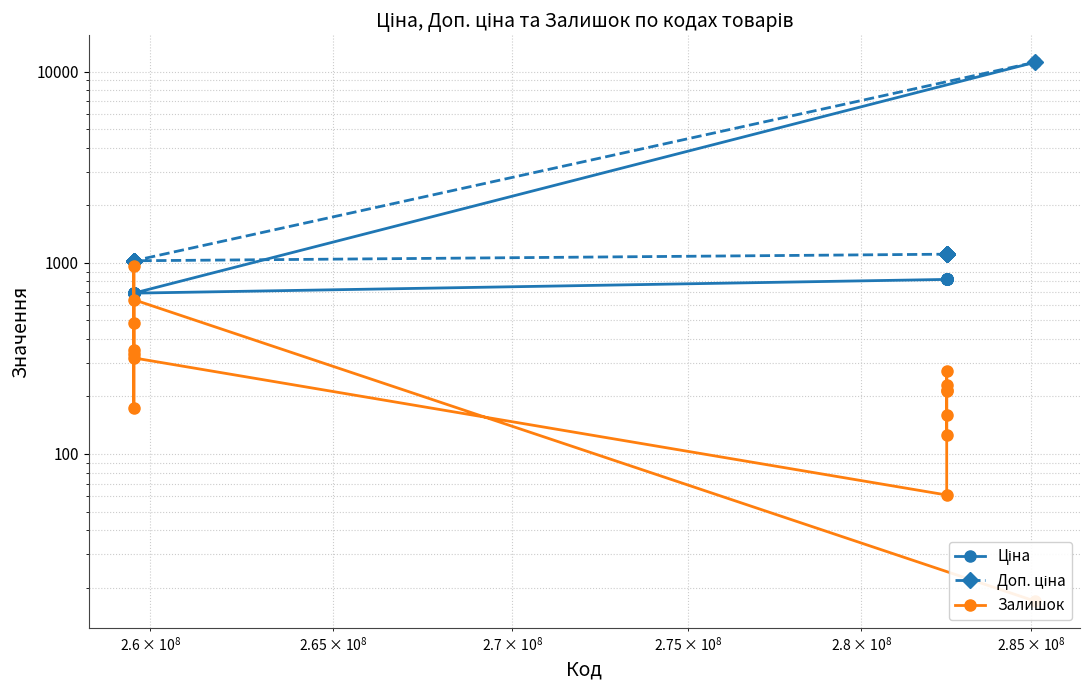

True or false: Ціна and Доп. ціна intersect in this chart.

False